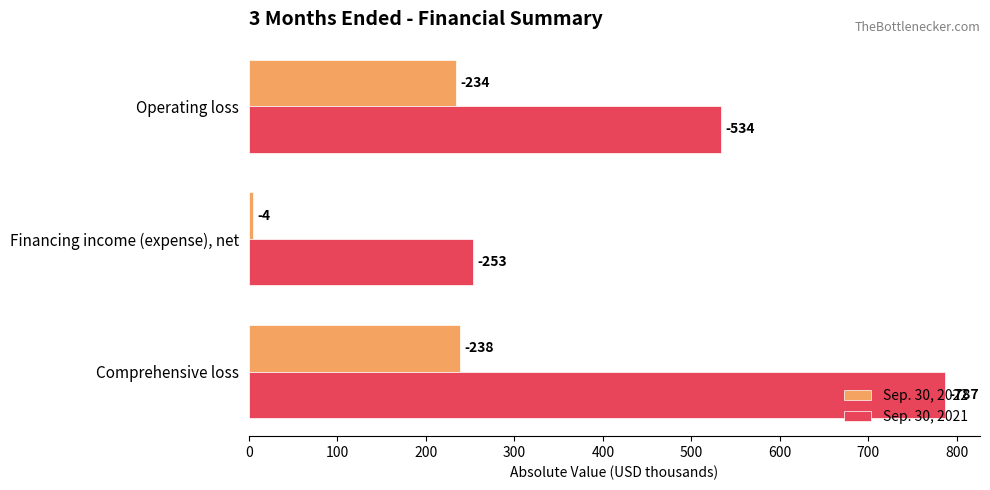

Reading left to right, list all the values displayed in this chart.

Sep. 30, 2022: 234	4	238
Sep. 30, 2021: 534	253	787